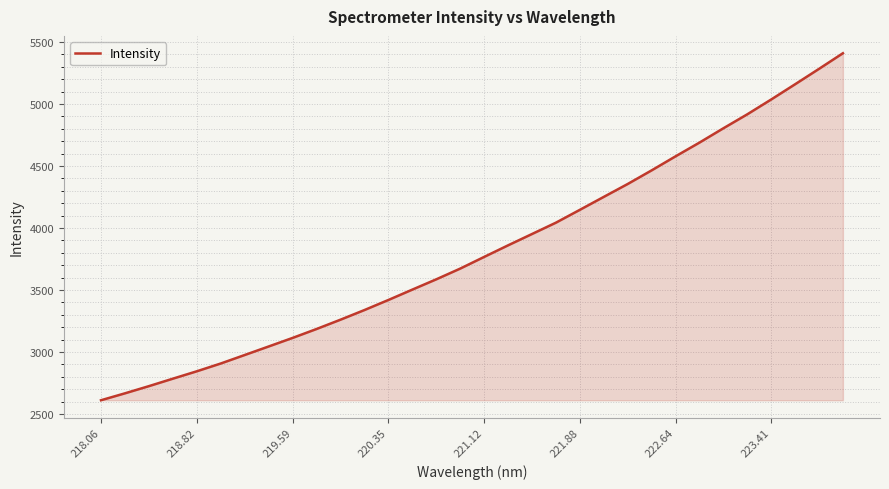

Reading left to right, list all the values displayed in this chart.

2610.8	2666.6	2724.5	2784.7	2844.3	2907.2	2975.7	3044.5	3113.5	3185.4	3260.5	3338.3	3419.4	3503.1	3586.0	3672.5	3766.6	3860.0	3951.4	4042.9	4146.4	4250.9	4354.8	4464.5	4577.7	4688.5	4804.0	4916.6	5036.2	5159.0	5283.1	5409.1